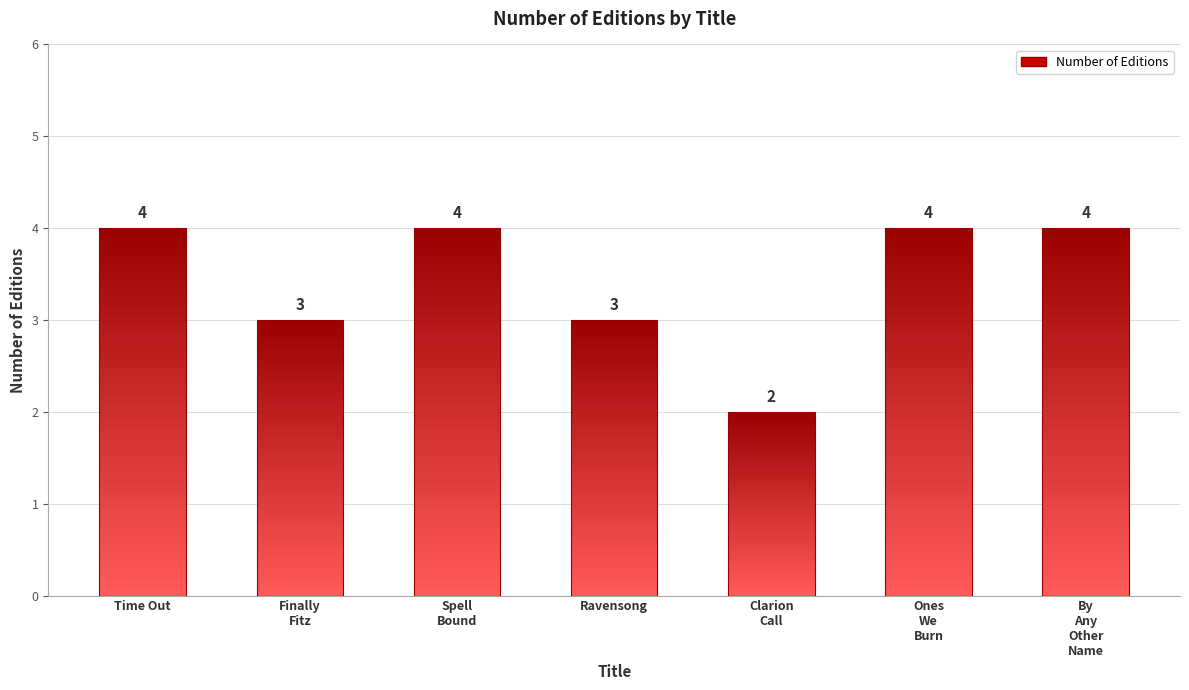

Is it true that the value at Clarion Call is 2?

True